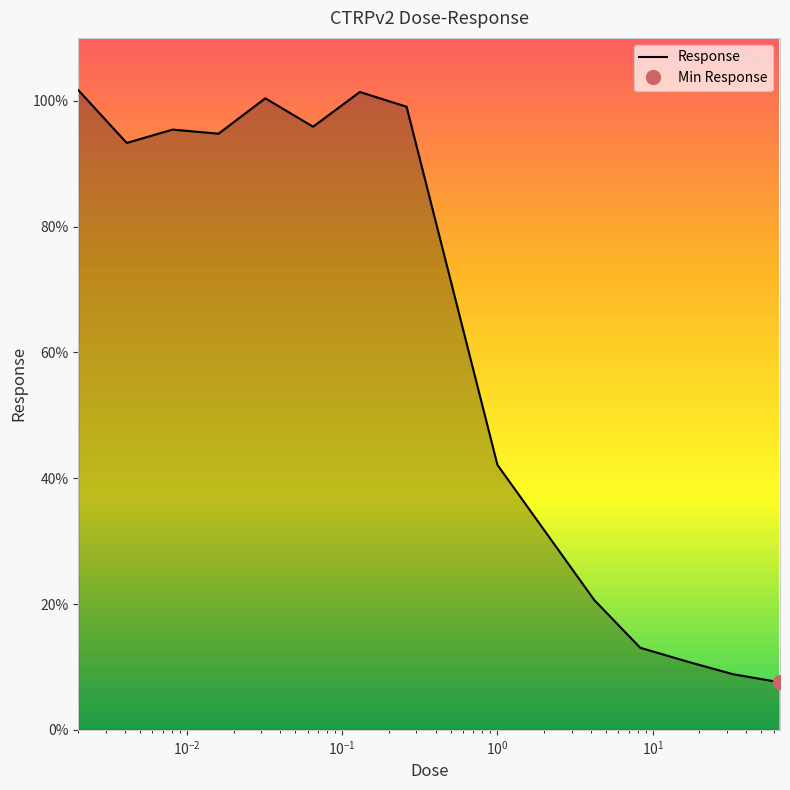

Read the value at 66.0.

7.5